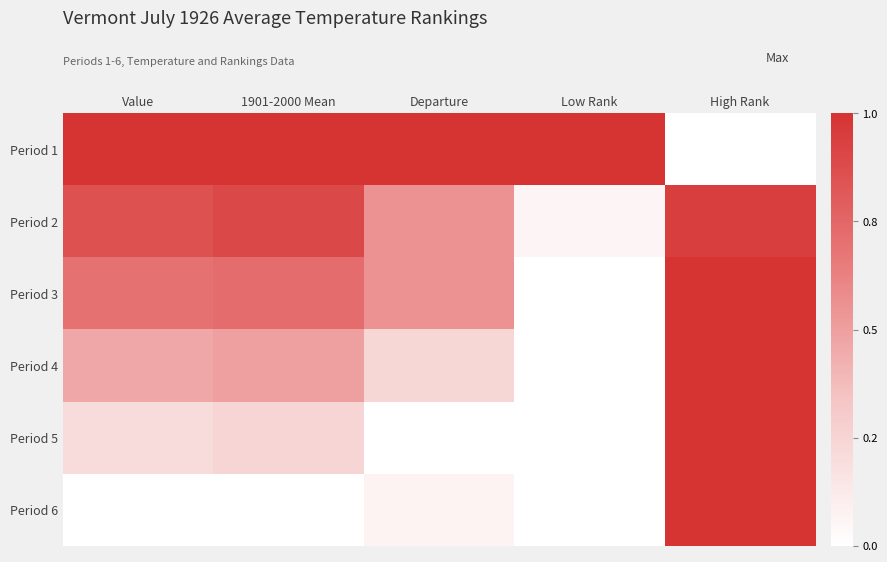

Which has a higher value, Departure or Value?

Departure